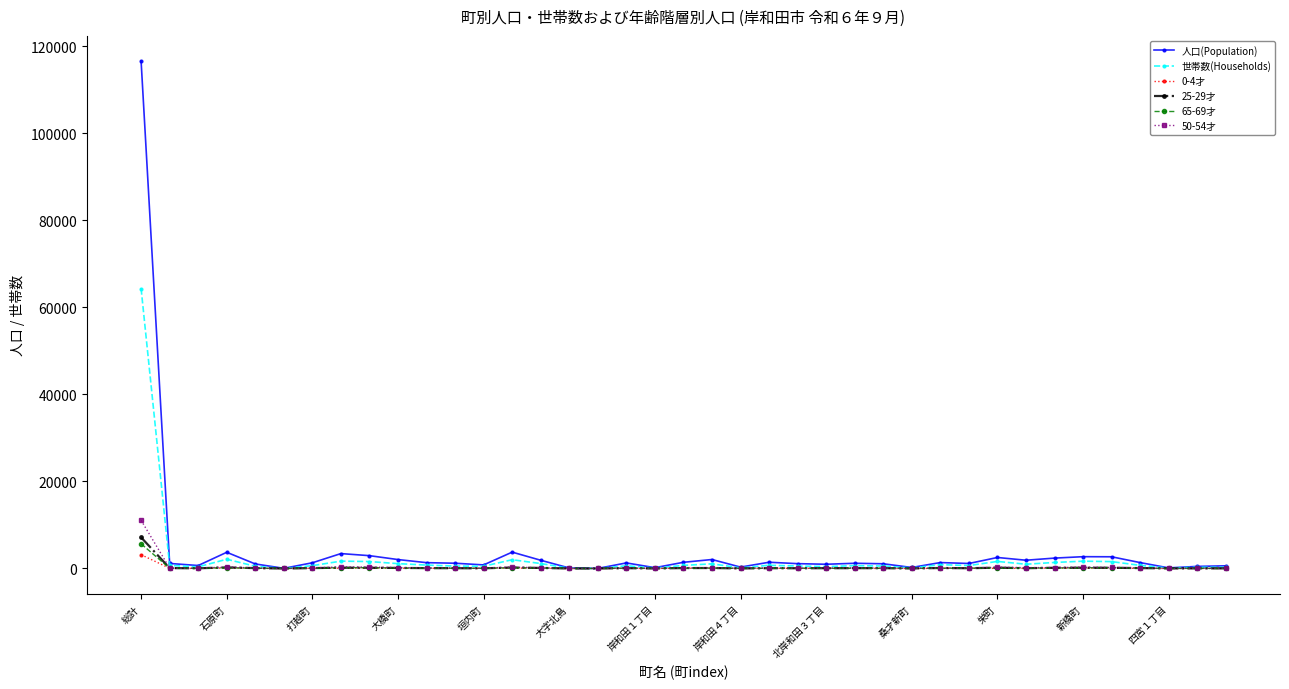

Which series has the largest range (max minus min)?

人口(Population)